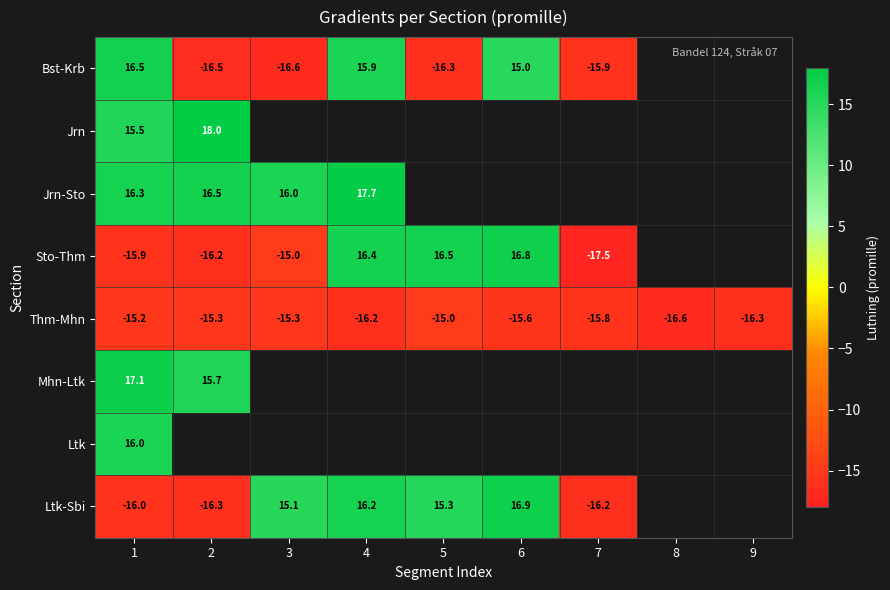

What is the approximate value of Thm-Mhn at 5?

-15.0